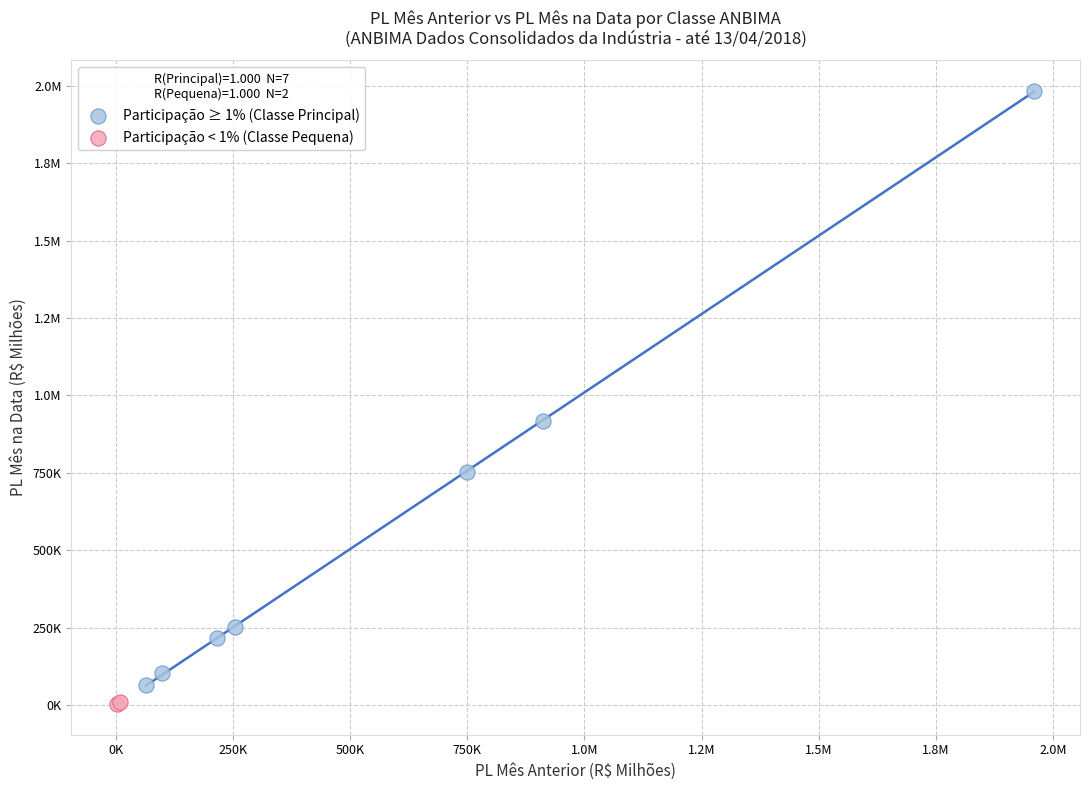

What are all the series names shown in the legend?

Participação ≥ 1% (Classe Principal), Participação < 1% (Classe Pequena)